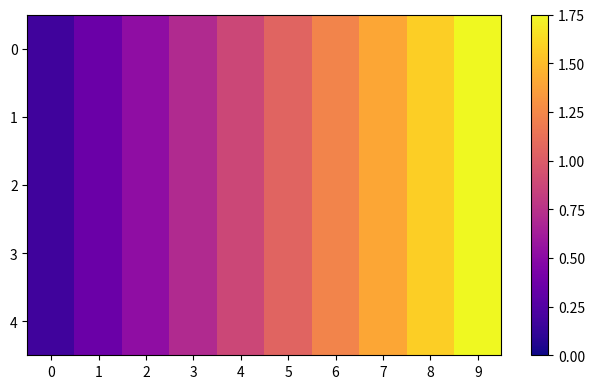

At which category is the sum across all series the highest?

9